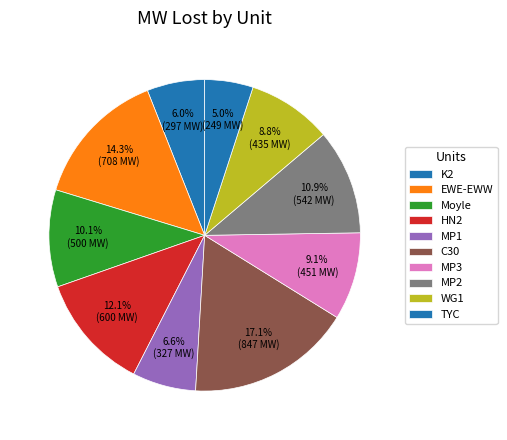

Which slice is the smallest?

TYC